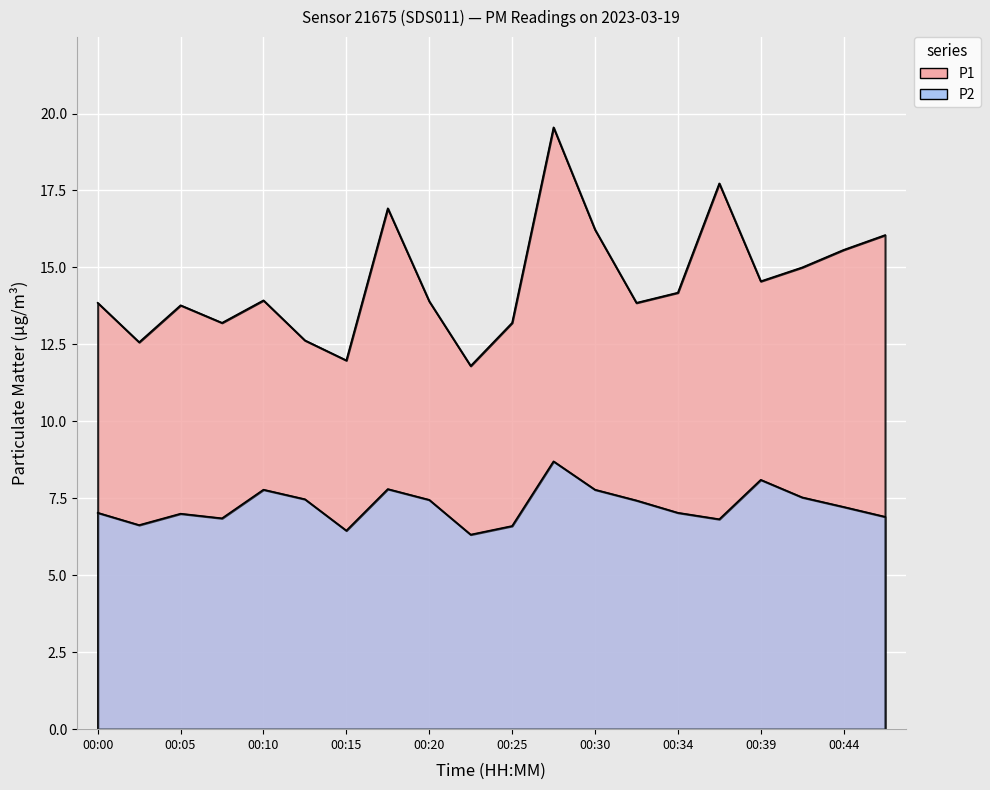

At 00:20, list the series in order from largest to smallest.

P1, P2